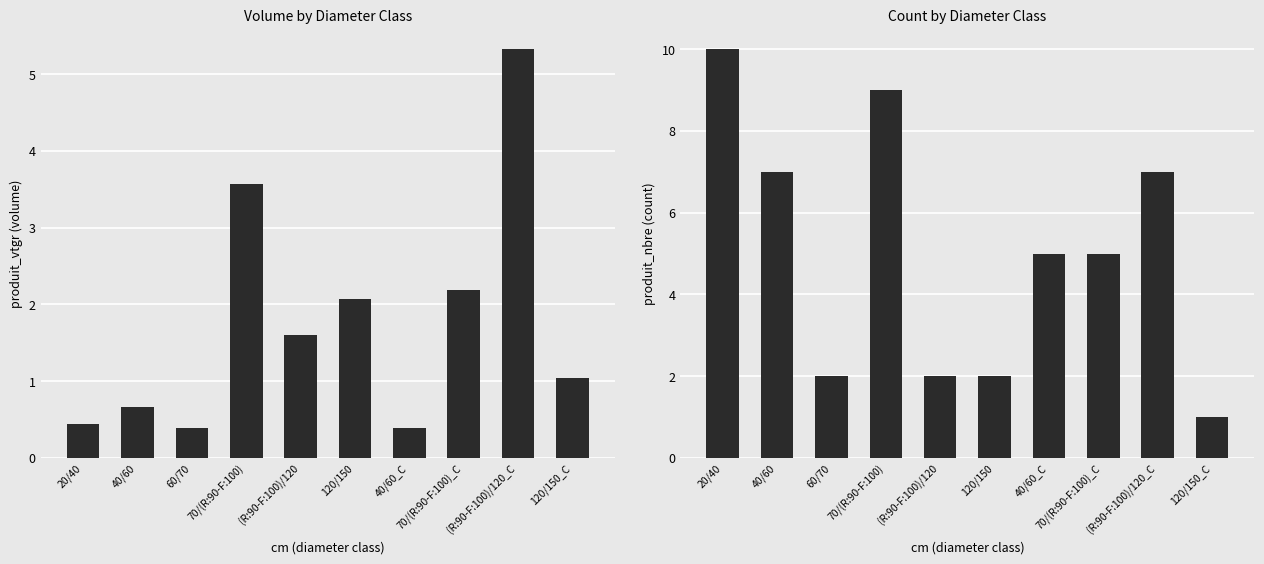

Rank the series by their average value, from highest to lowest.

produit_nbre, produit_vtgr